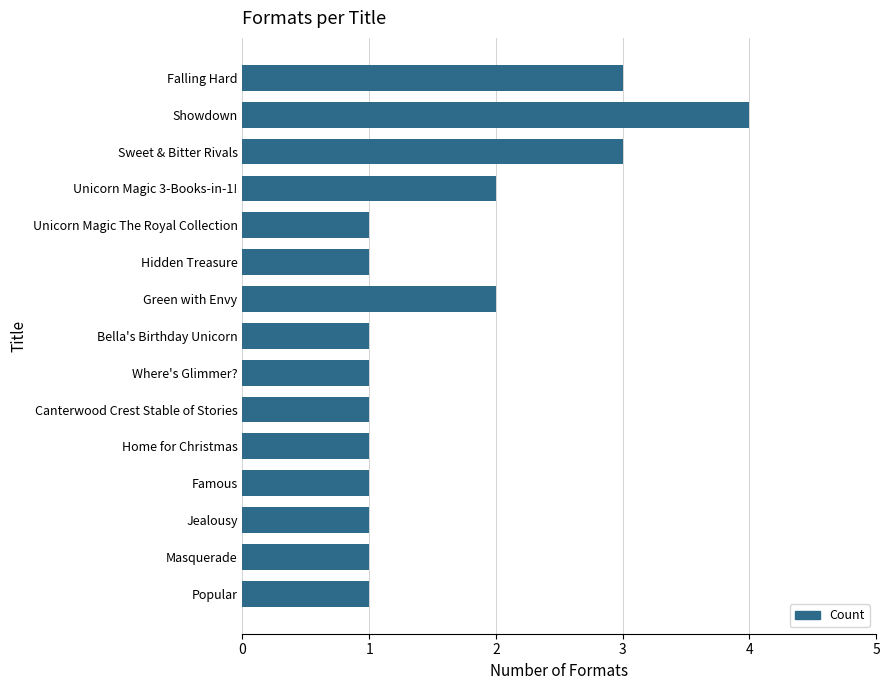

What is the sum of the values at Sweet & Bitter Rivals and Masquerade?

4